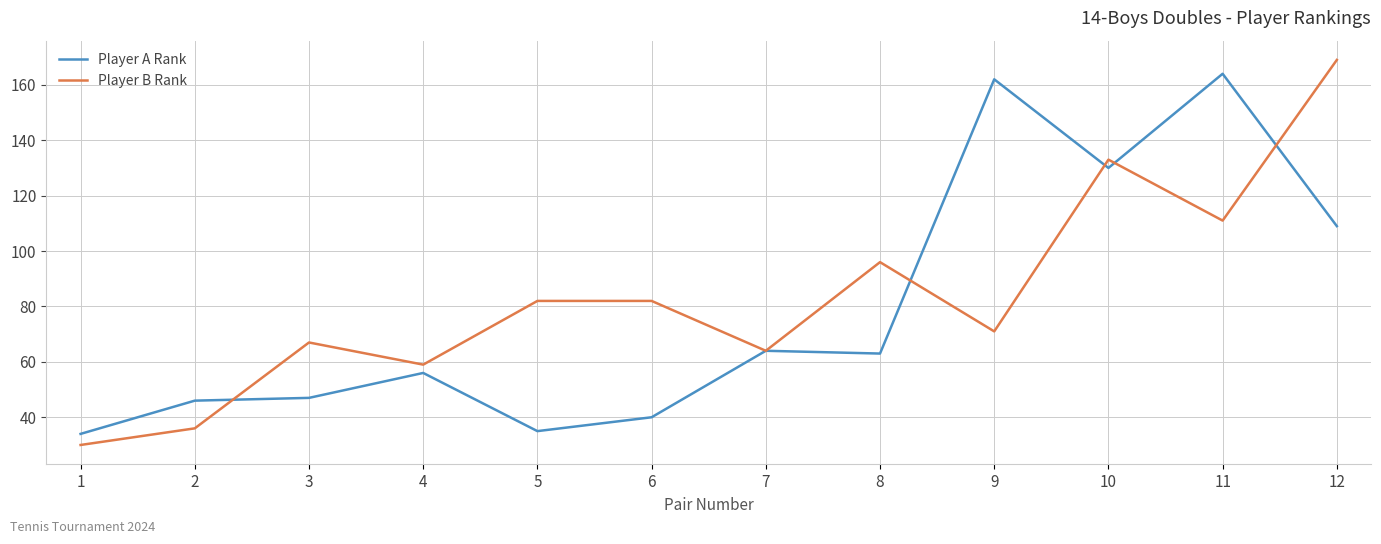

What is the difference between the Player B Rank values at 1 and 10?

103